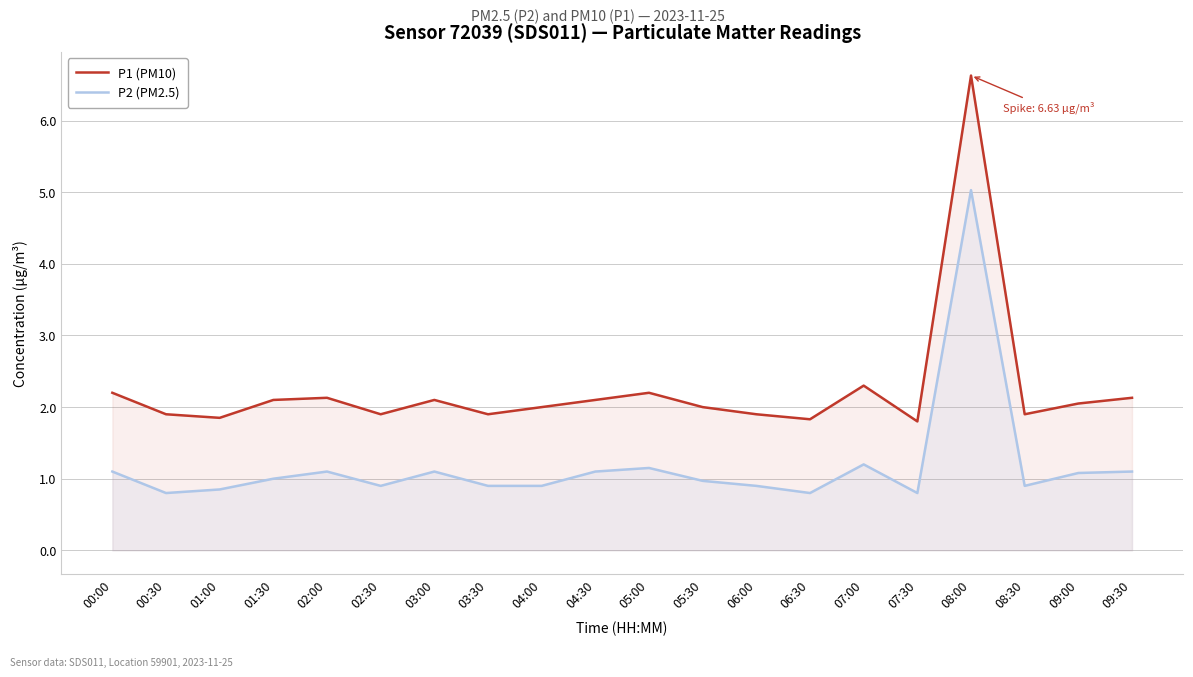

At which label does P2 (PM2.5) first exceed 1?

00:00